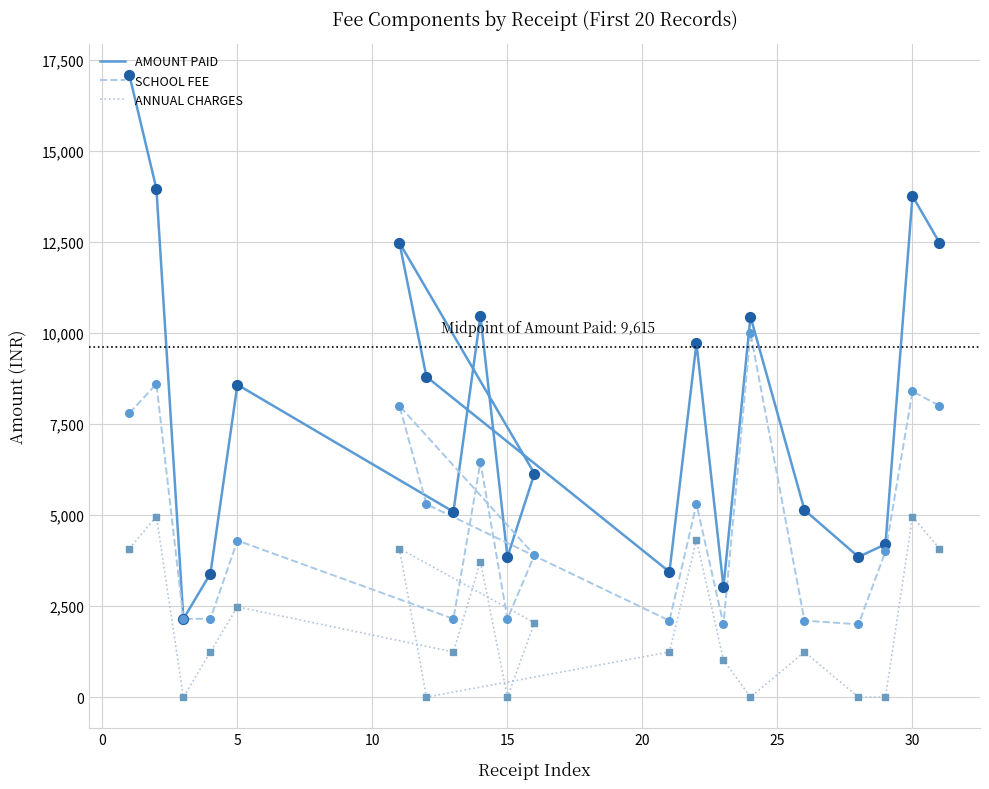

Which series contains the highest Y value?

AMOUNT PAID